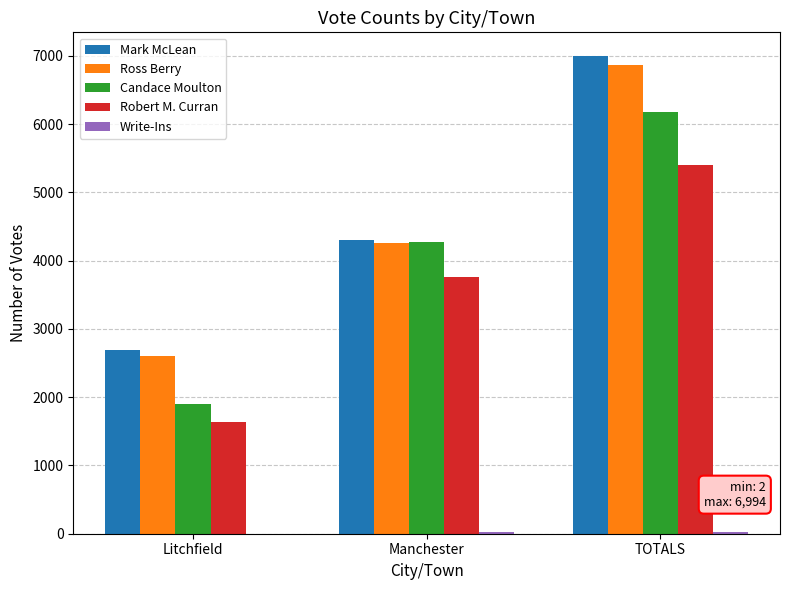

At which label is Ross Berry closest to 4734?

Manchester